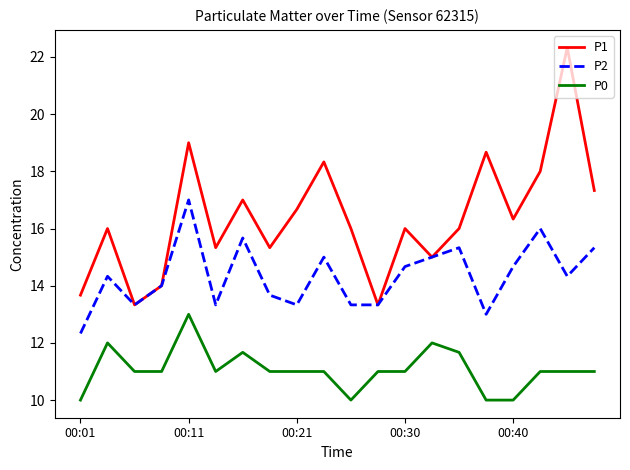

Which series has the largest range (max minus min)?

P1